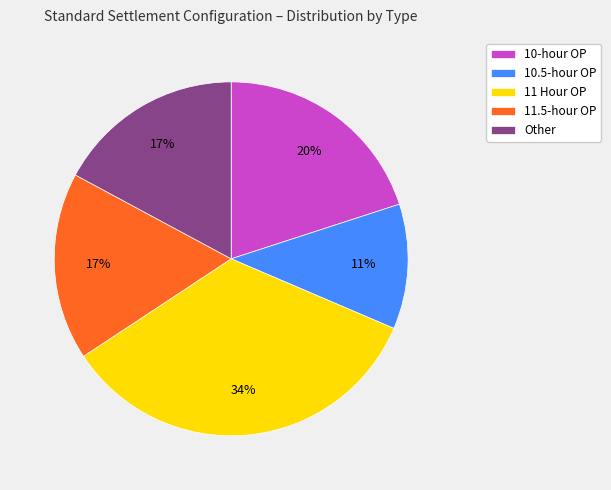

Is 10-hour OP the majority of the pie?

No